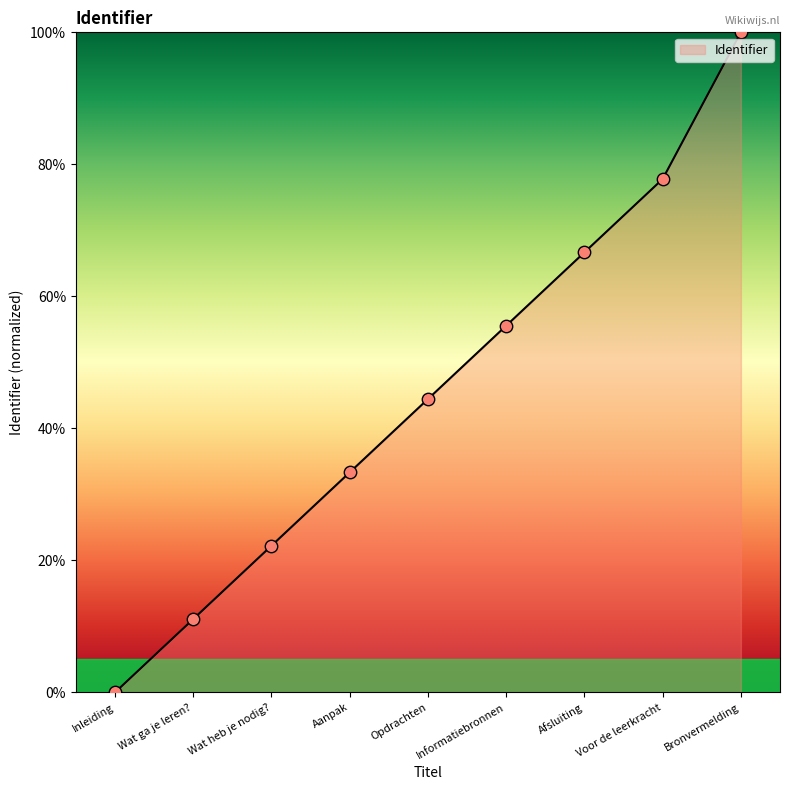

What is the change in value from Opdrachten to Afsluiting?

+22.2